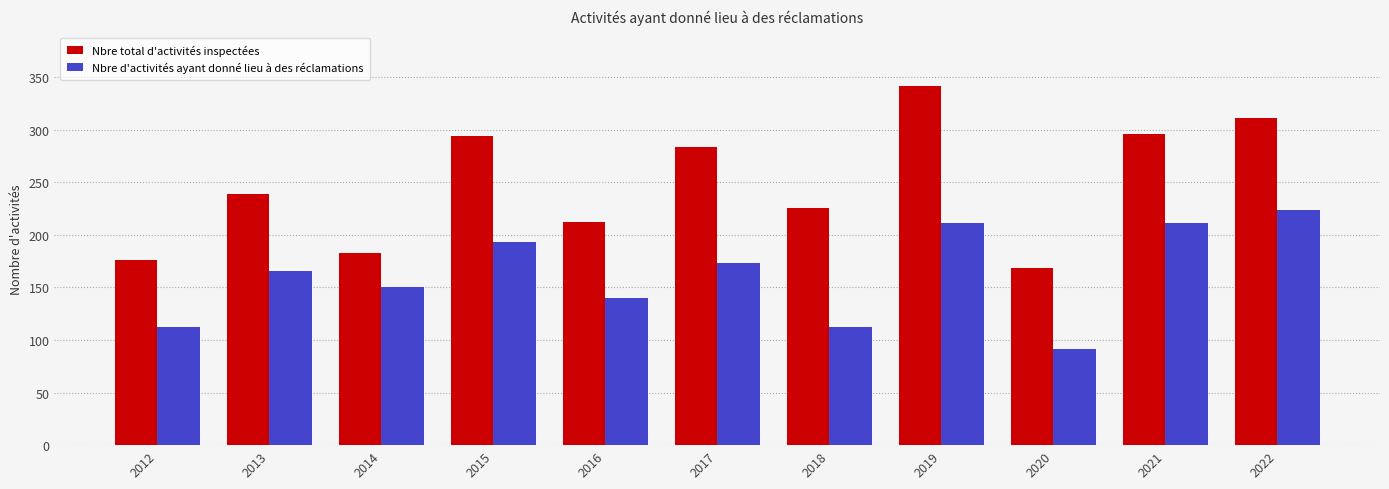

Is it true that Nbre d'activités ayant donné lieu à des réclamations equals 60 at 2016?

False